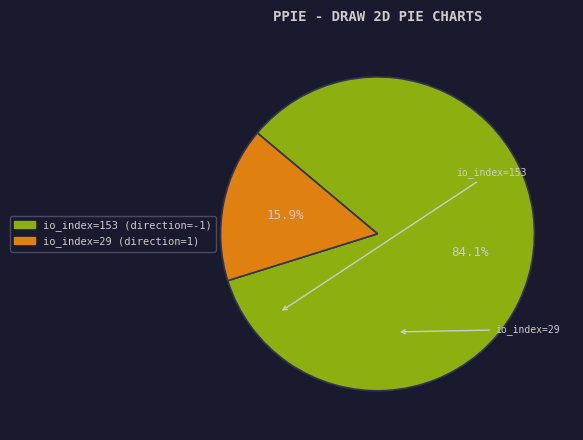

Between io_index=153 (direction=-1) and io_index=29 (direction=1), which is larger?

io_index=153 (direction=-1)